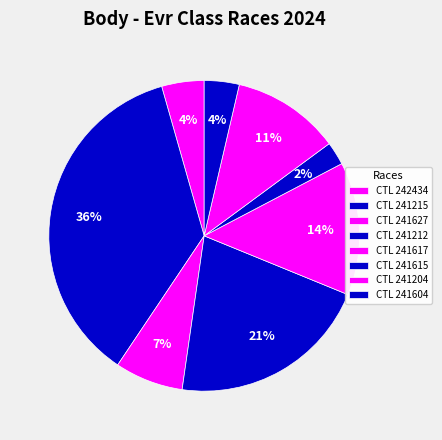

How many slices are in this pie chart?

8